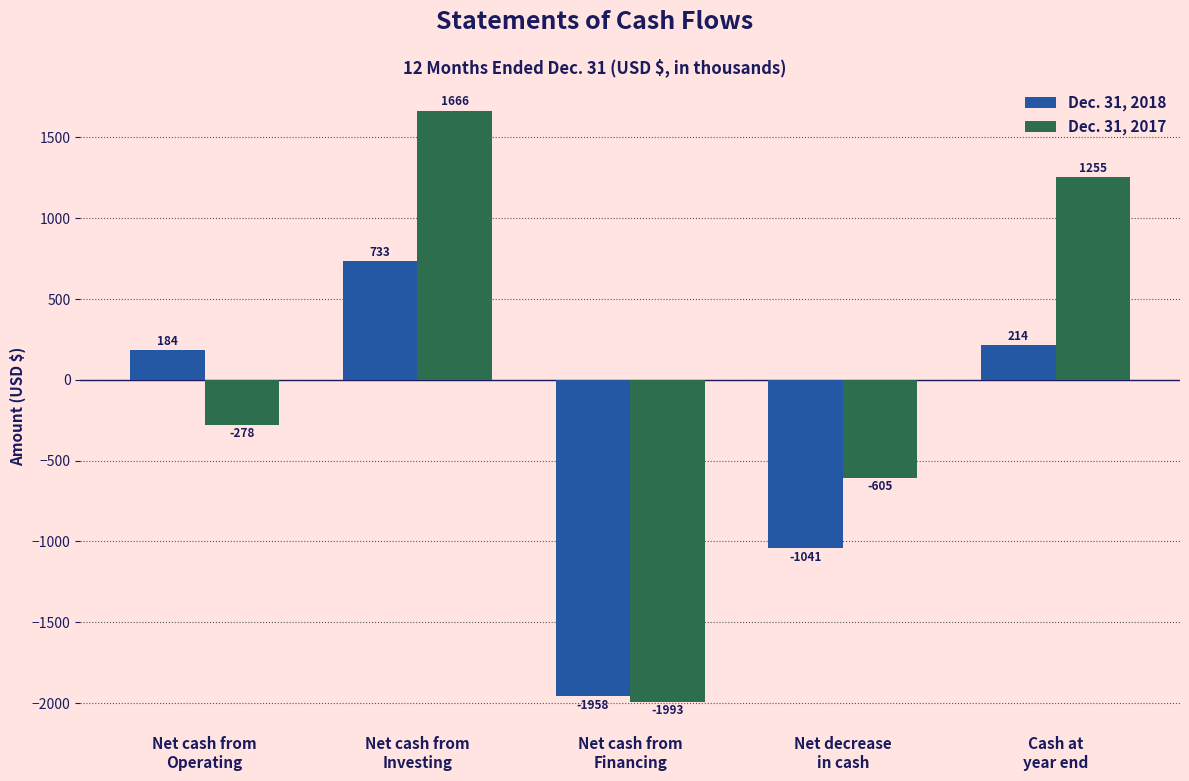

Is the value of Dec. 31, 2017 at Net cash from
Operating greater than the value of Dec. 31, 2018 at Net cash from
Financing?

Yes